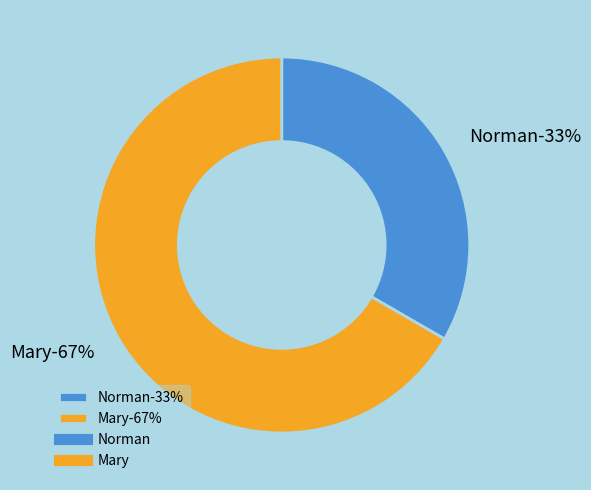

What is the smallest slice in the pie chart?

Norman